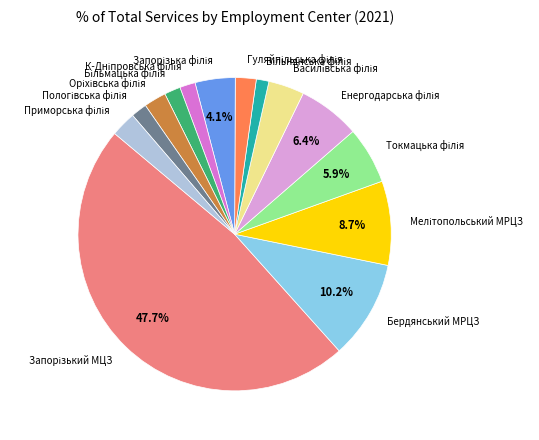

Is there any slice that represents more than half of the pie?

No